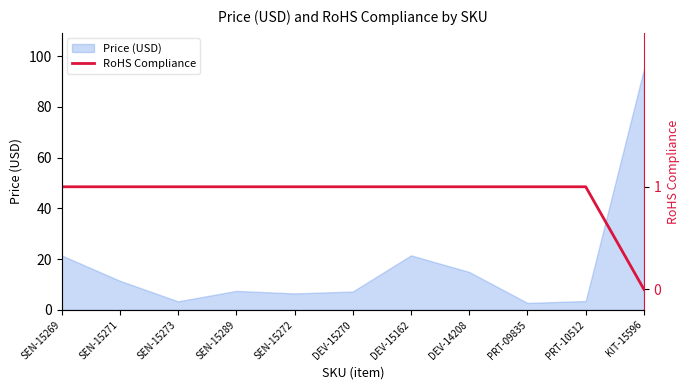

The chart shows a value of 0 at KIT-15596. True or false?

True